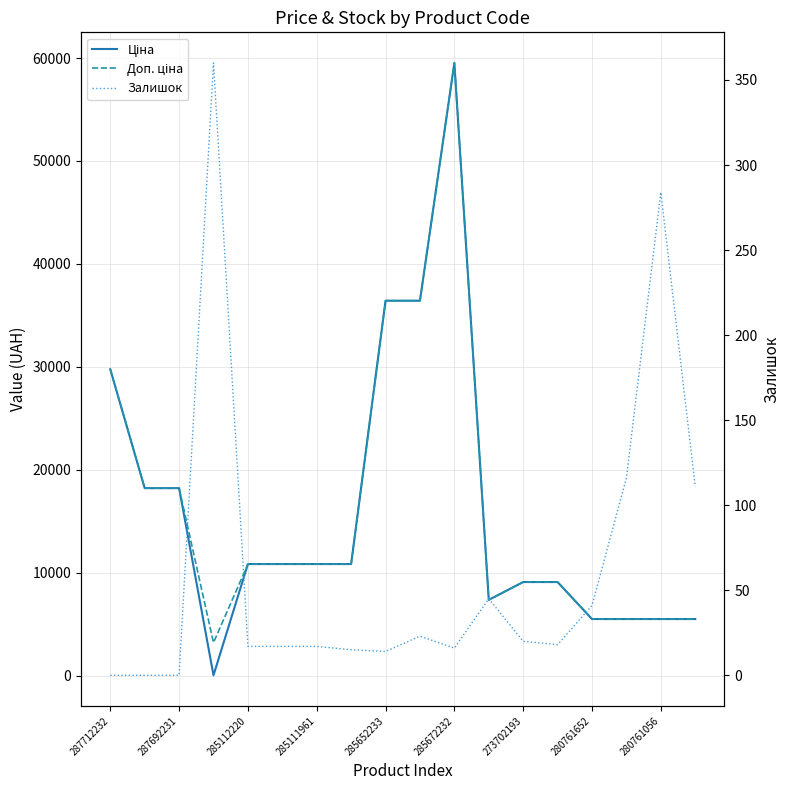

Which has a higher value, 9 or 285652233?

9